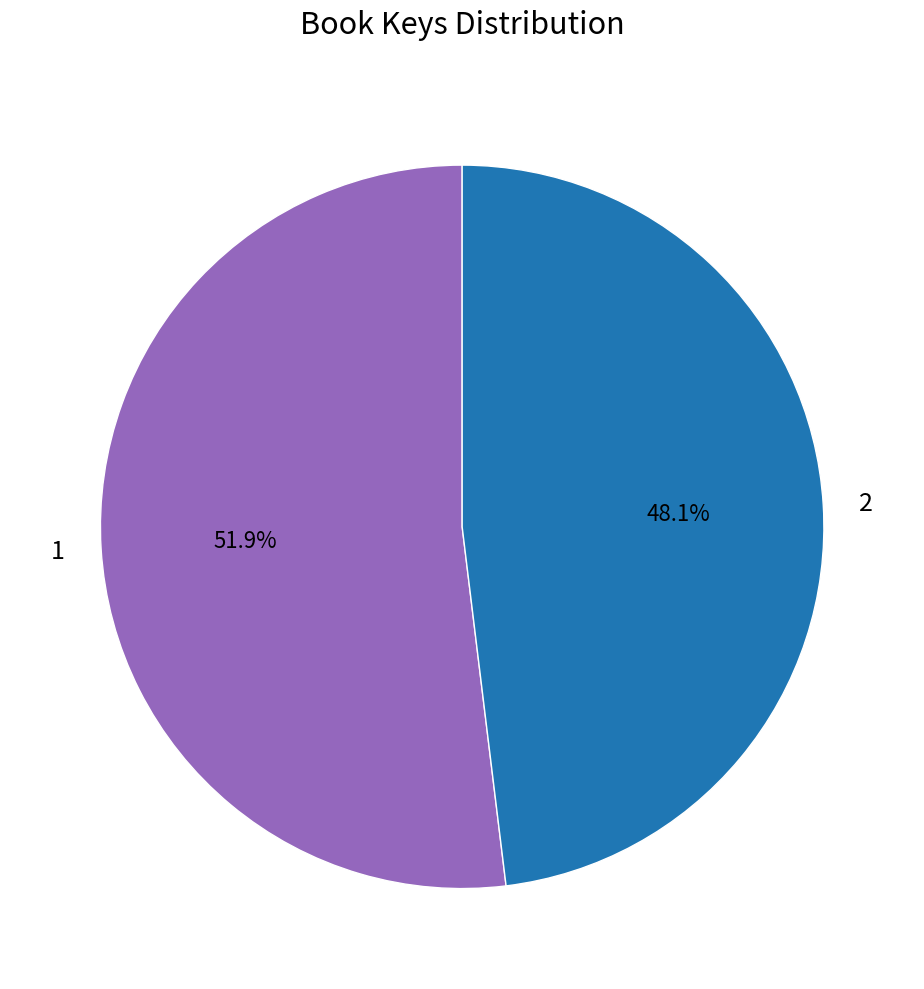

How many slices are in this pie chart?

2